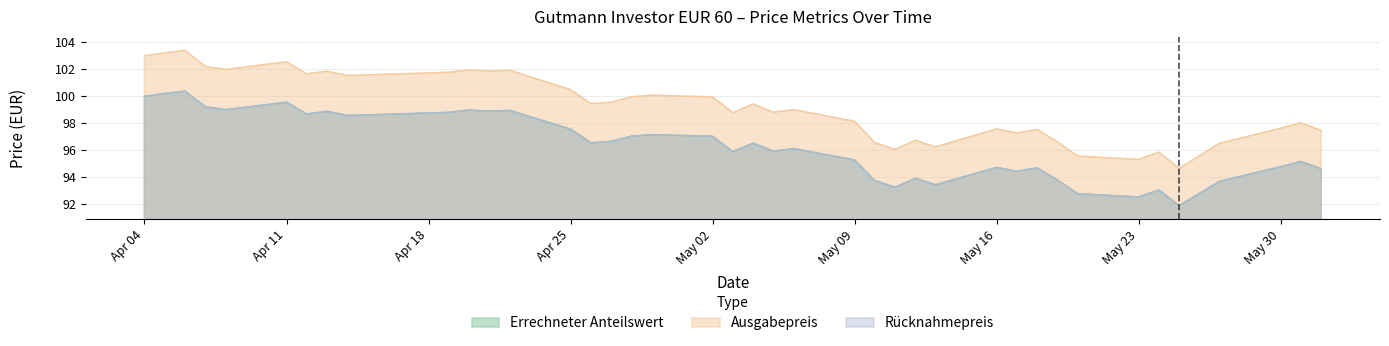

Where is Rücknahmepreis nearest to the value 96?

2022-05-05